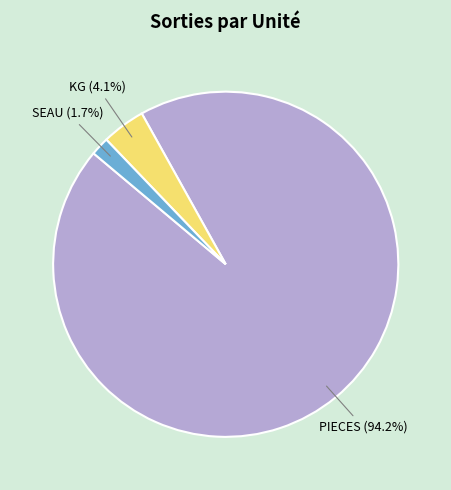

Is there any slice that represents more than half of the pie?

Yes